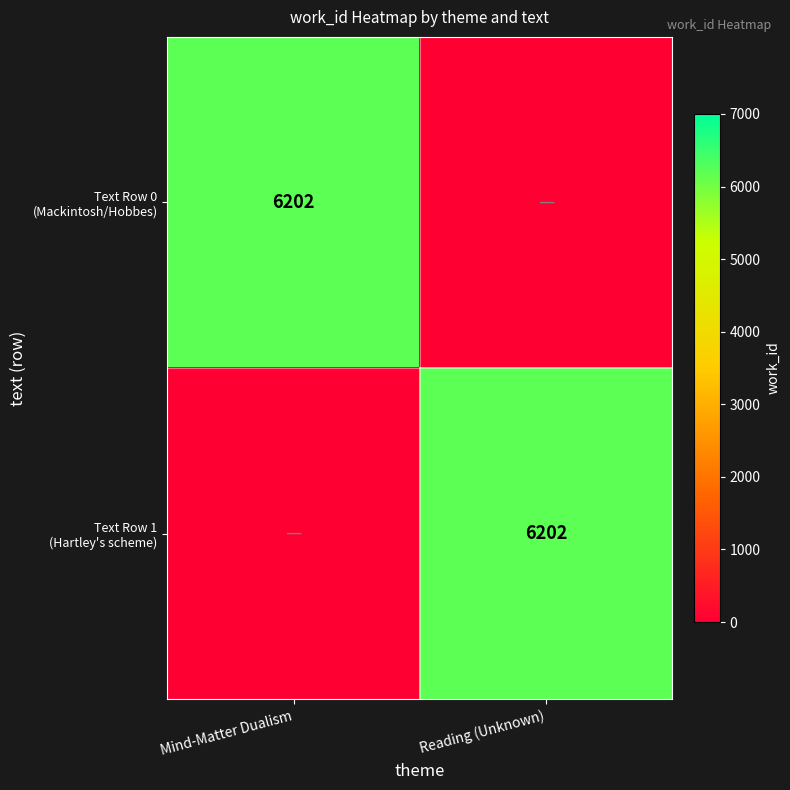

How many values in Text Row 0 (Mackintosh/Hobbes) are above zero?

1